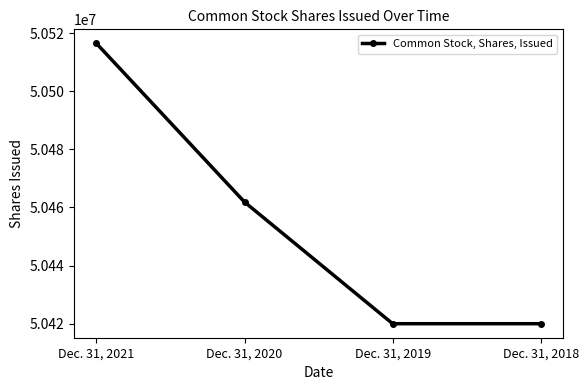

Which category has the highest value across all series?

Dec. 31, 2021